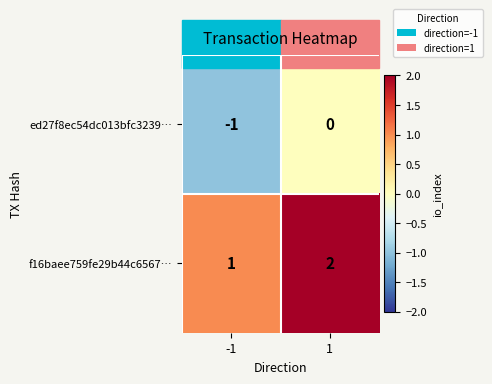

At 1, list the series in order from smallest to largest.

ed27f8ec54dc013bfc3239…, f16baee759fe29b44c6567…